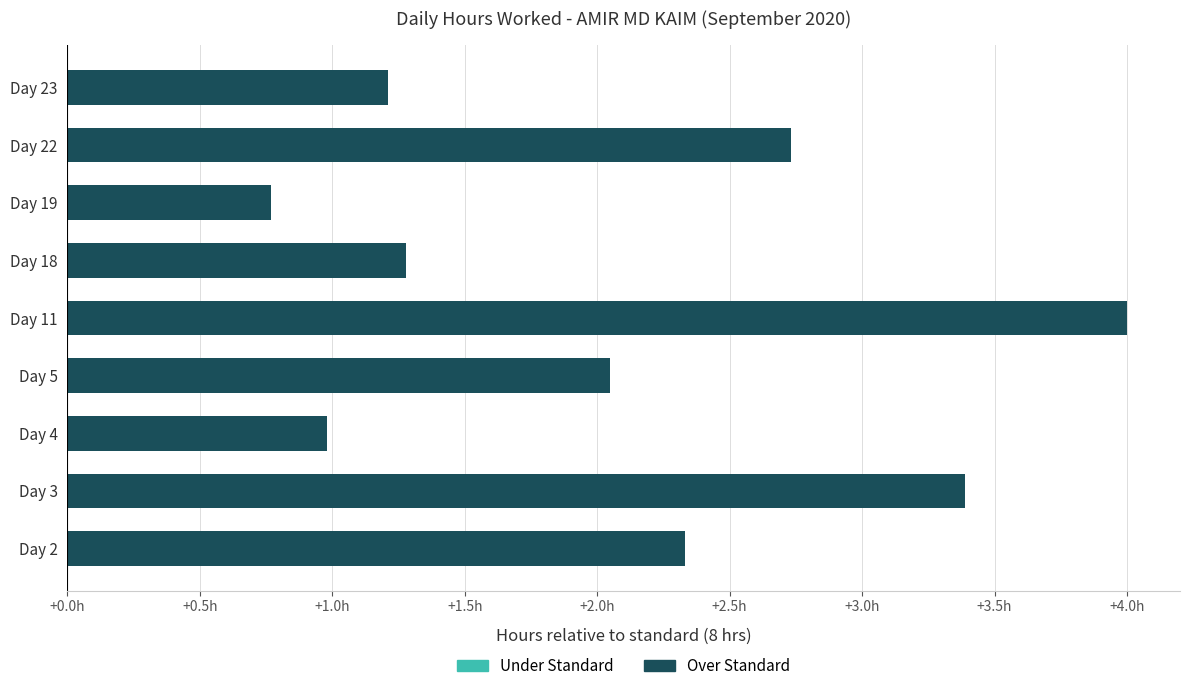

Does the chart contain any negative values?

No